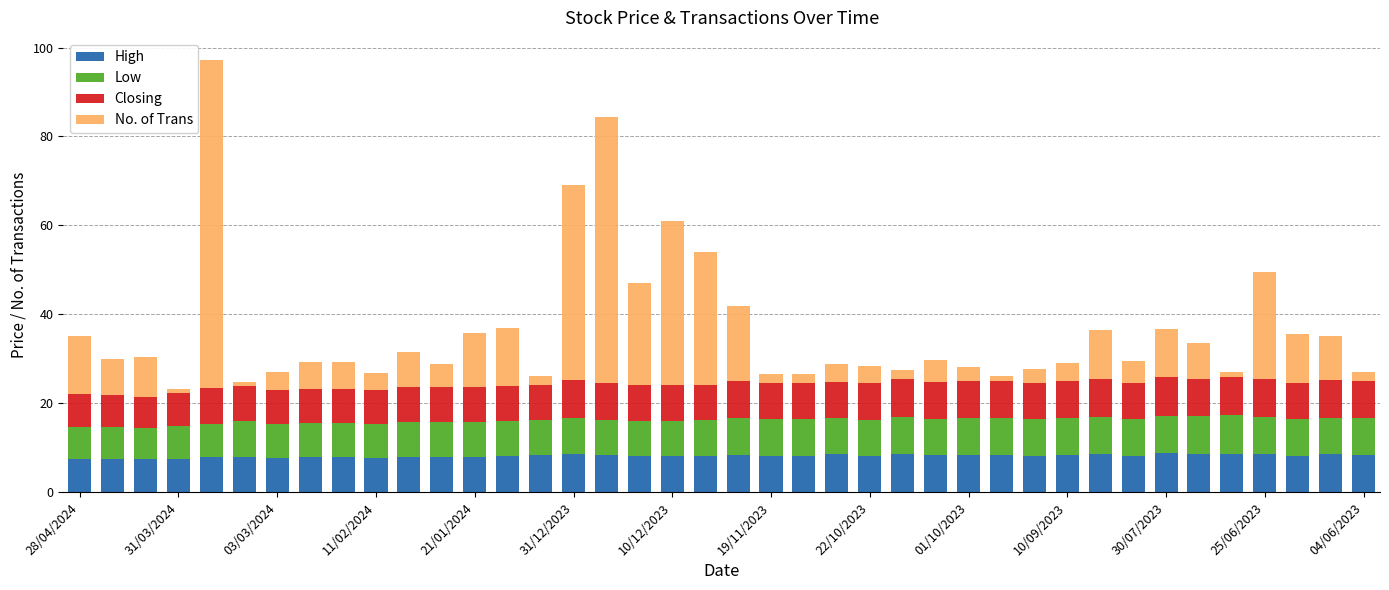

Does the chart contain any negative values?

No